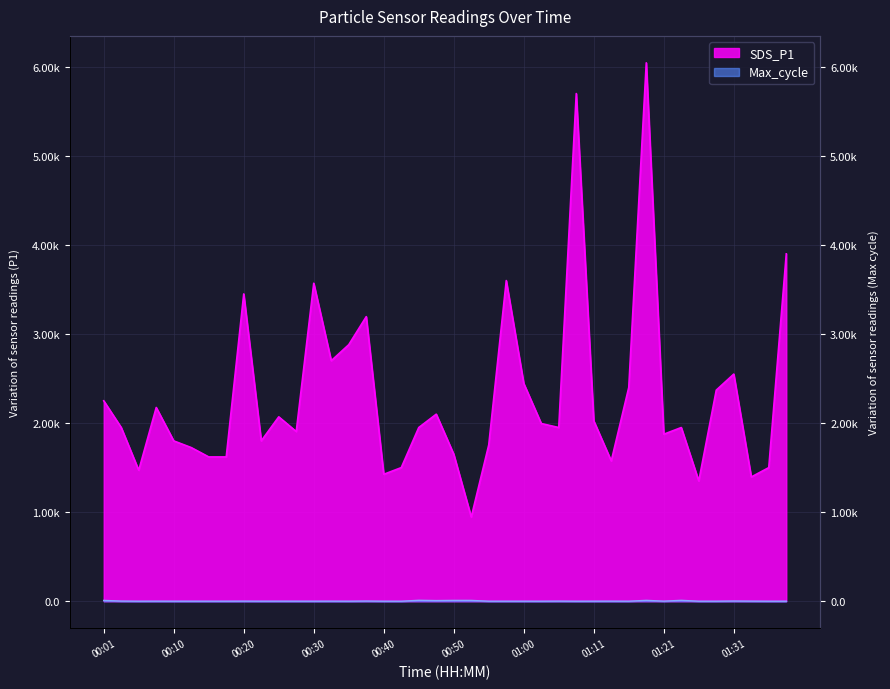

What is the label of the 20th point from the left?

00:48